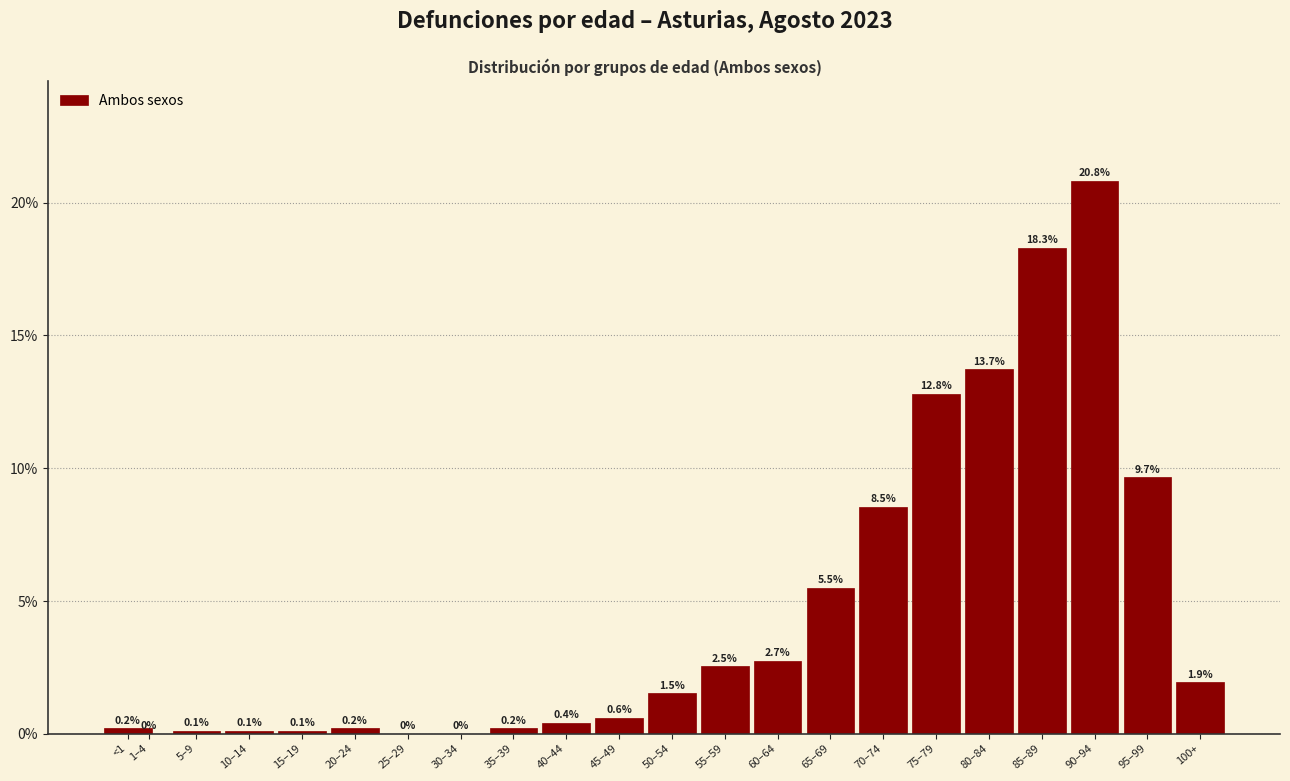

Are the bars horizontal?

No